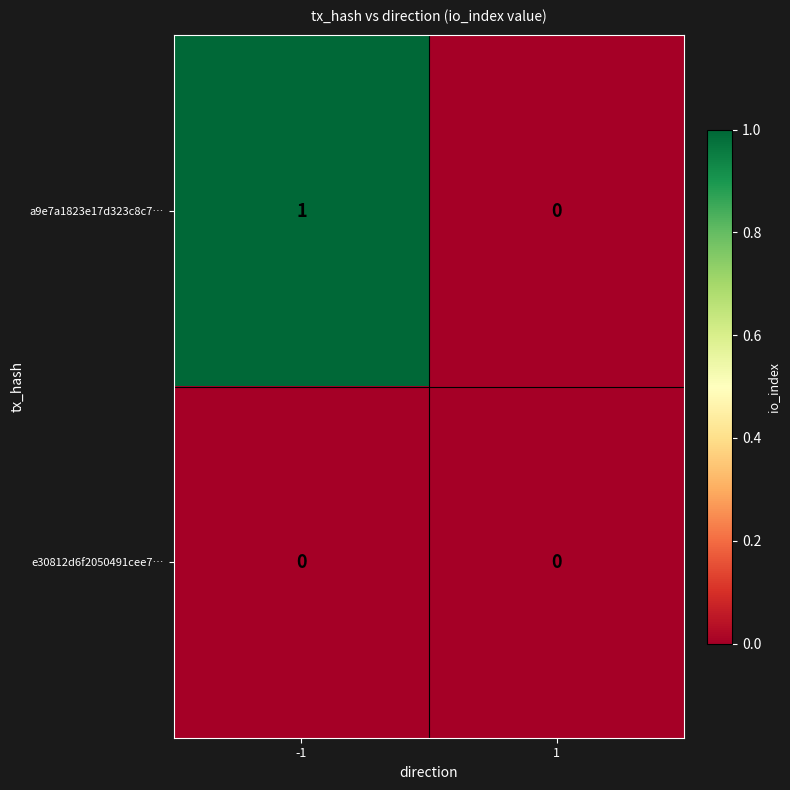

At -1, list the series in order from smallest to largest.

e30812d6f2050491cee7…, a9e7a1823e17d323c8c7…